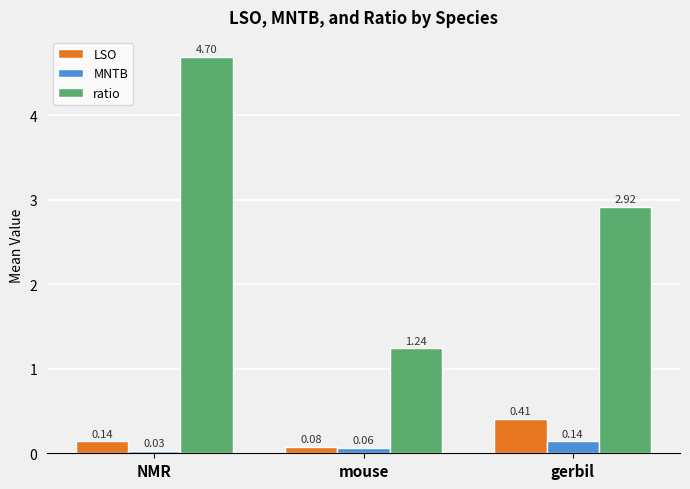

Count the LSO values in the range 0 to 1.

3